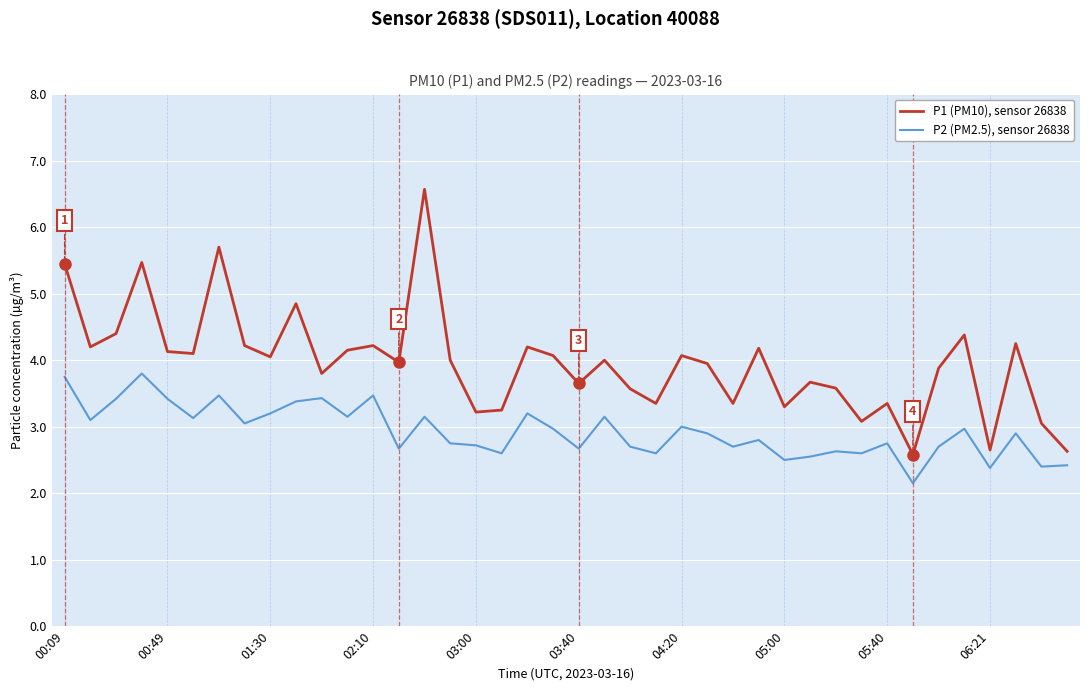

Which series has the widest spread of values?

P1 (PM10), sensor 26838